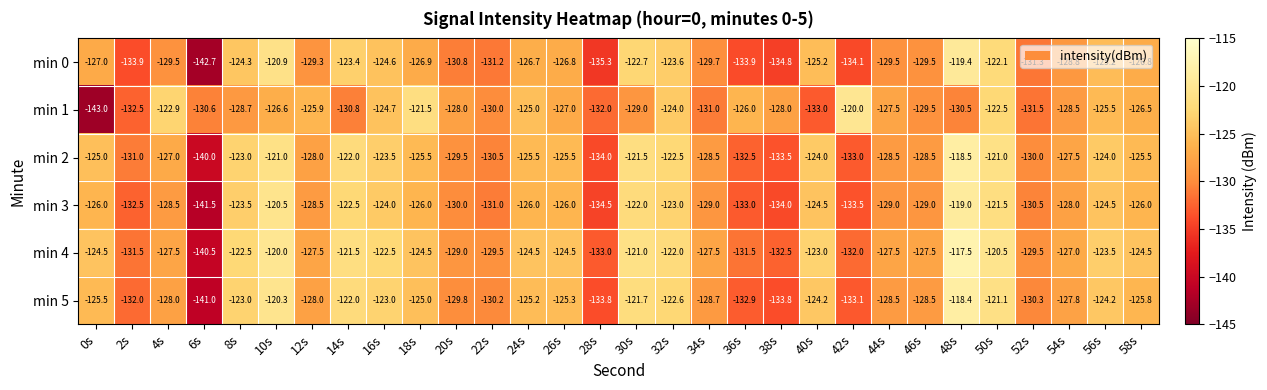

What is the average value of the min 1 series?

-128.1